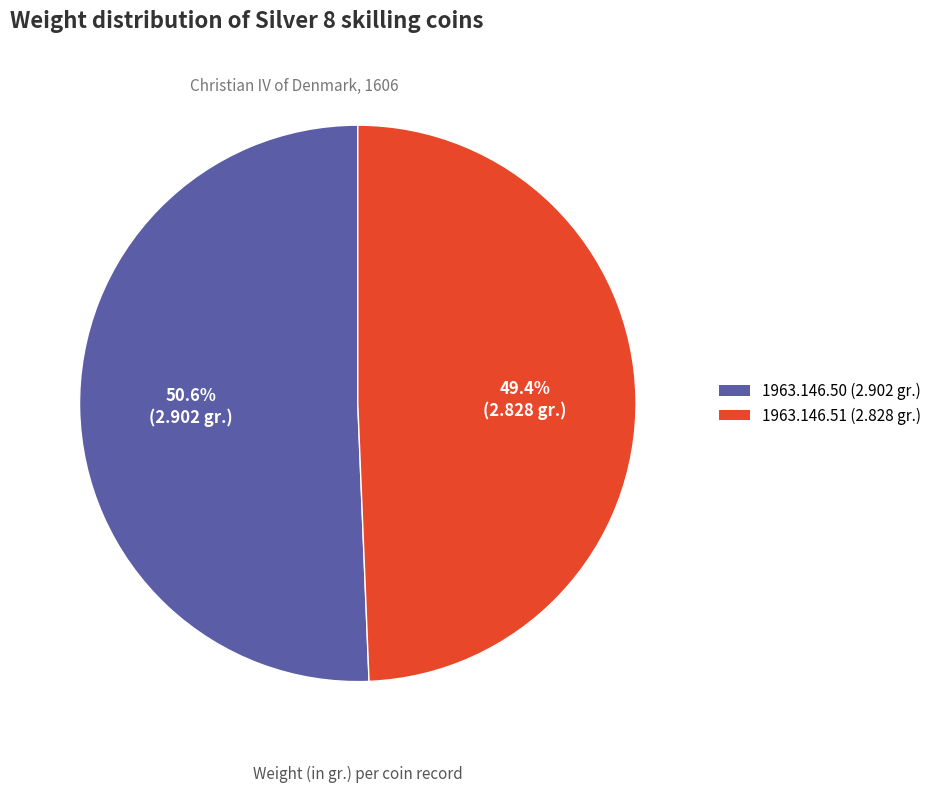

To the nearest percent, what percentage of the pie is 1963.146.51 (2.828 gr.)?

49%